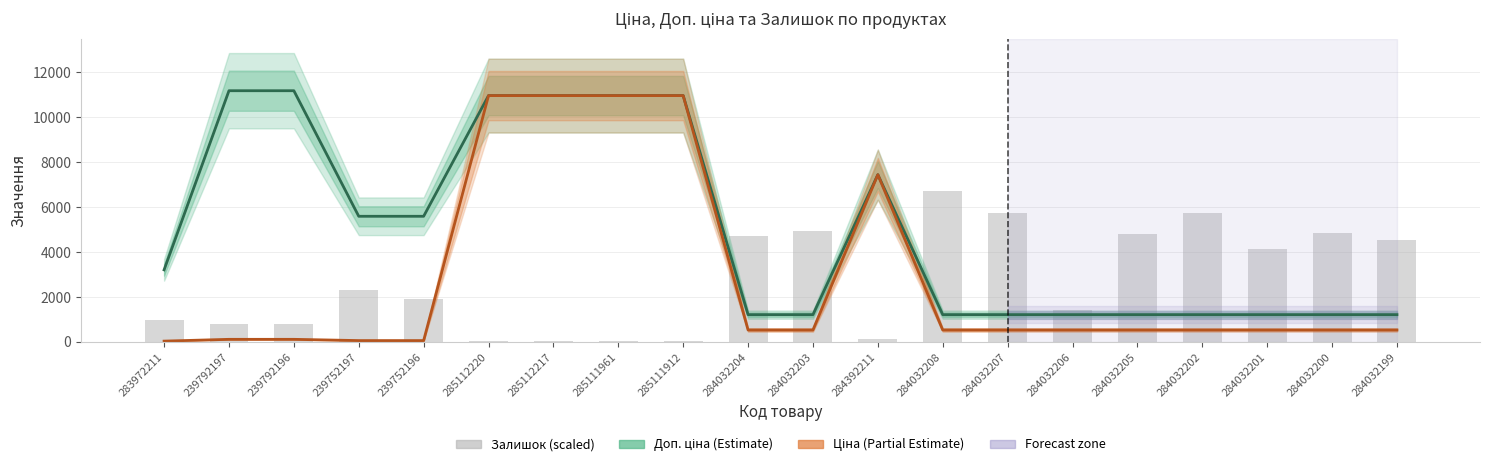

Between 285111912 and 239752197, which is larger?

285111912